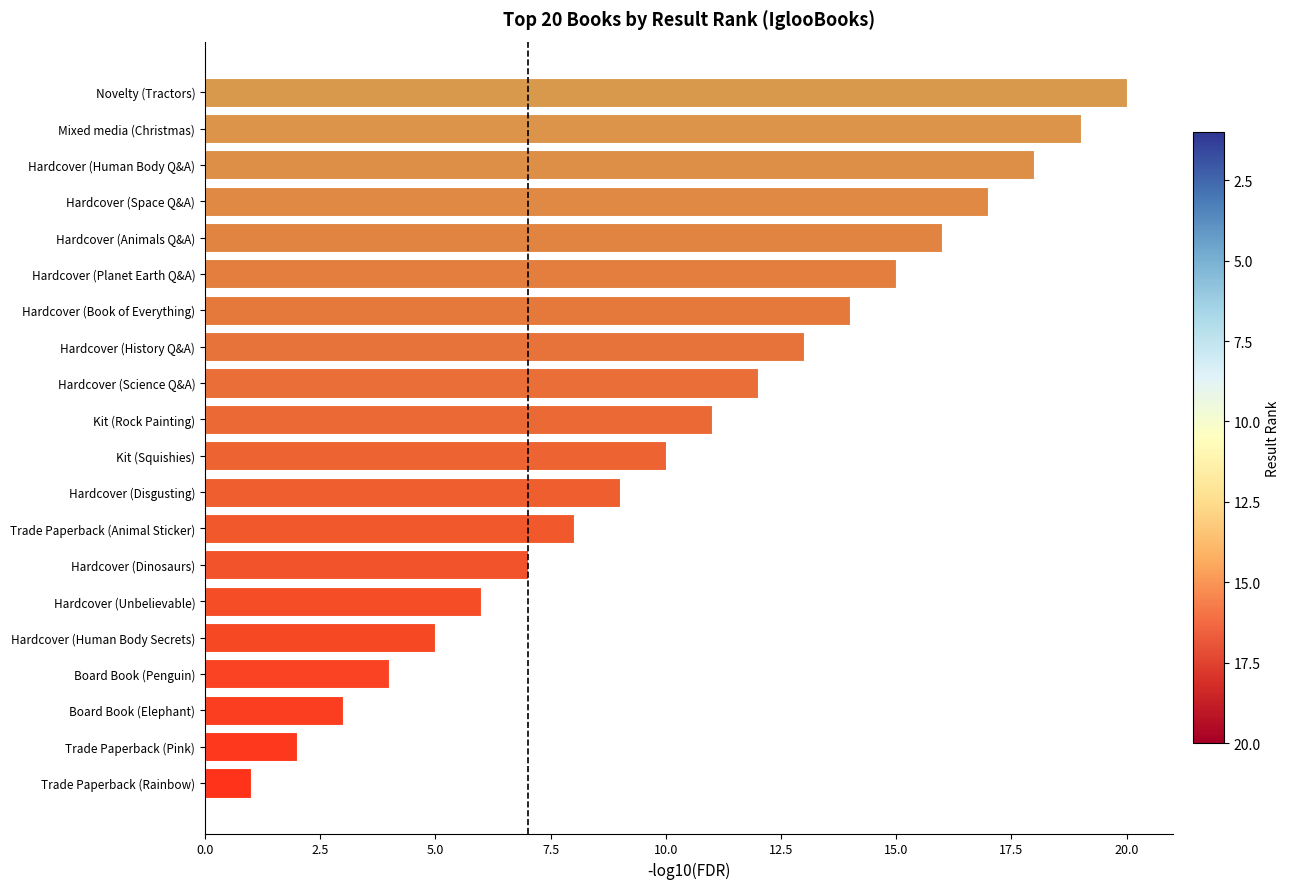

Rank the categories by value from lowest to highest.

Trade Paperback (Rainbow), Trade Paperback (Pink), Board Book (Elephant), Board Book (Penguin), Hardcover (Human Body Secrets), Hardcover (Unbelievable), Hardcover (Dinosaurs), Trade Paperback (Animal Sticker), Hardcover (Disgusting), Kit (Squishies), Kit (Rock Painting), Hardcover (Science Q&A), Hardcover (History Q&A), Hardcover (Book of Everything), Hardcover (Planet Earth Q&A), Hardcover (Animals Q&A), Hardcover (Space Q&A), Hardcover (Human Body Q&A), Mixed media (Christmas), Novelty (Tractors)